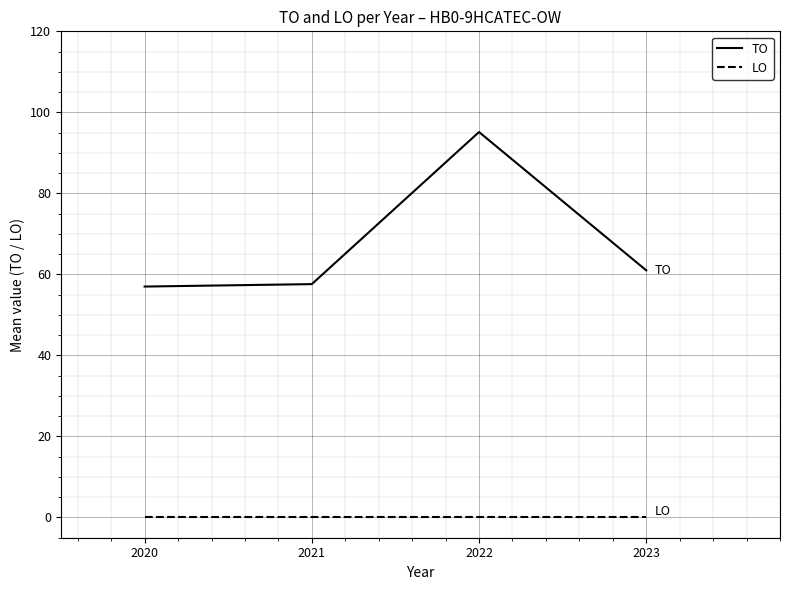

True or false: TO has a value of 44.9 at 2022.

False